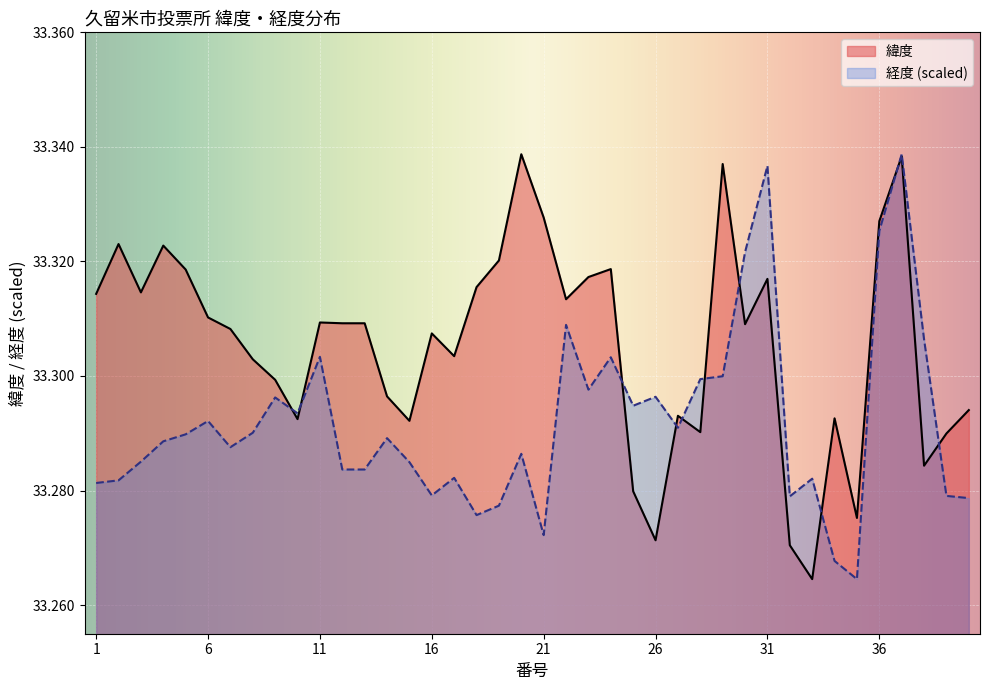

List the series in order of their peak value, lowest first.

緯度, 経度